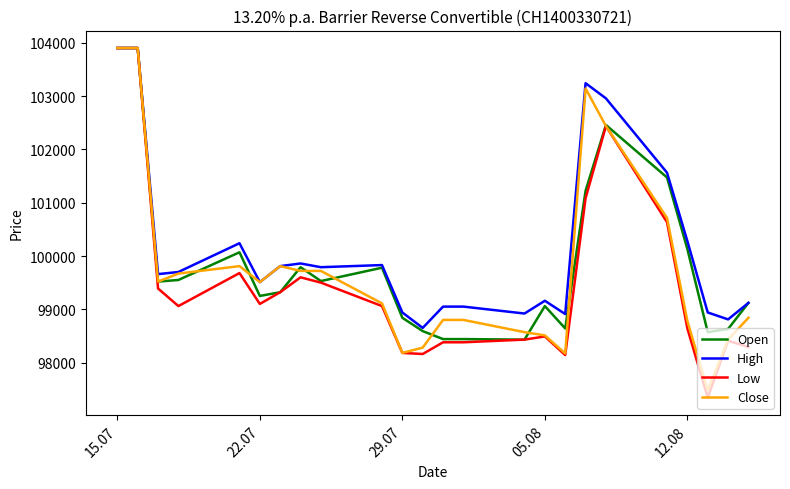

What is the lowest value of the Open series?

98430